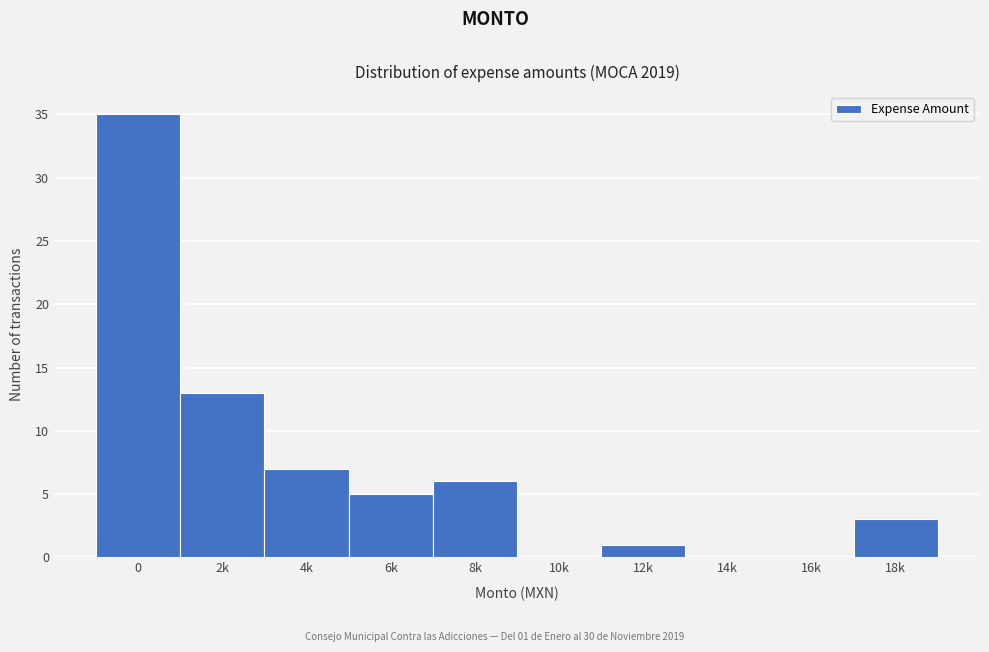

Reading right to left, what are all the values shown in this chart?

18k=3	16k=0	14k=0	12k=1	10k=0	8k=6	6k=5	4k=7	2k=13	0=35